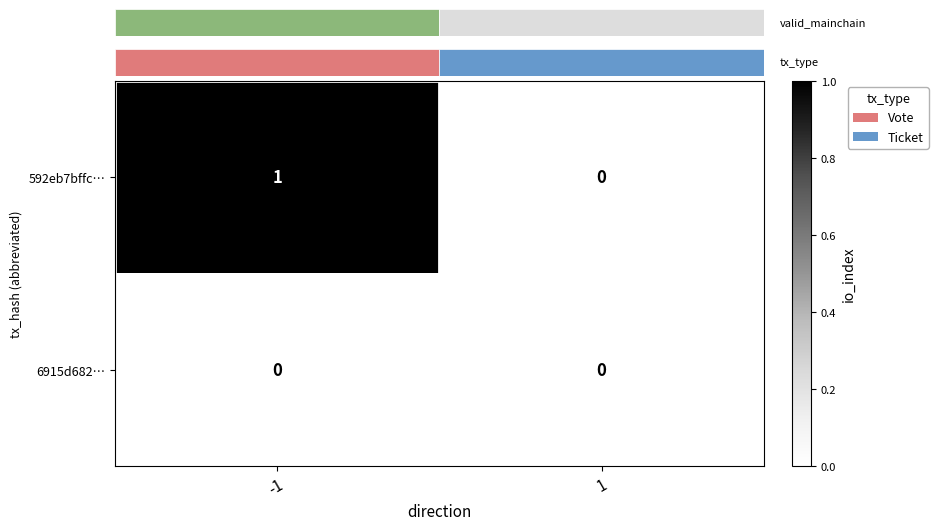

Is it true that 592eb7bffc… equals 0 at 1?

True